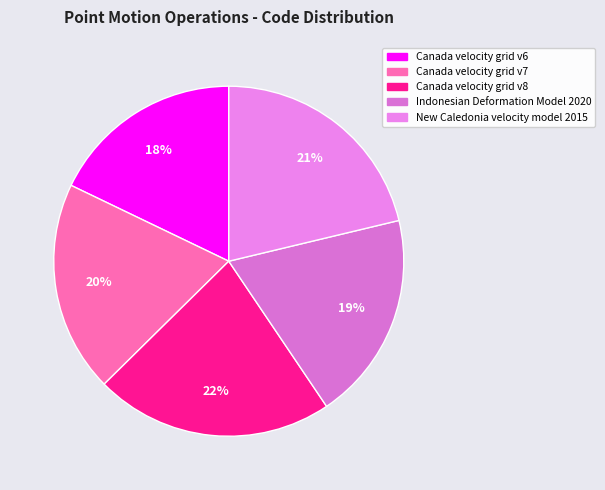

To the nearest percent, what is the average slice percentage?

20%